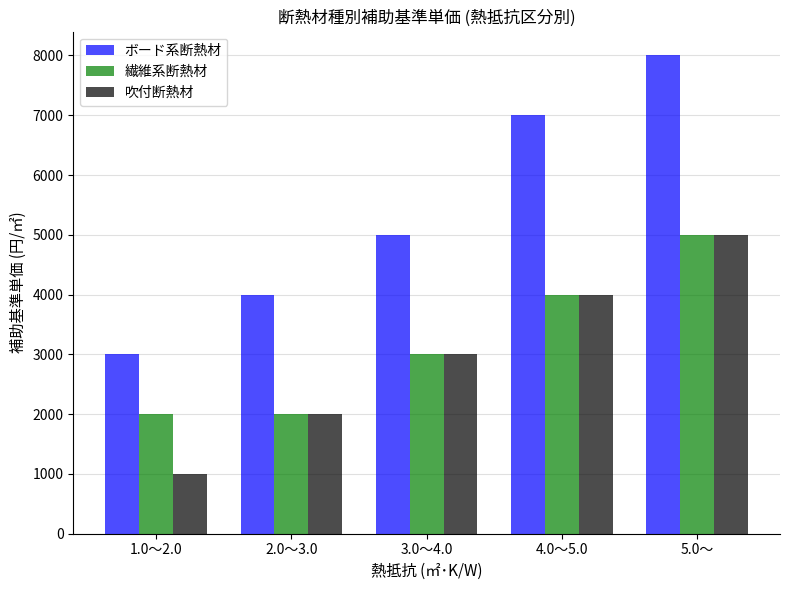

What is the minimum value shown in the chart?

1000